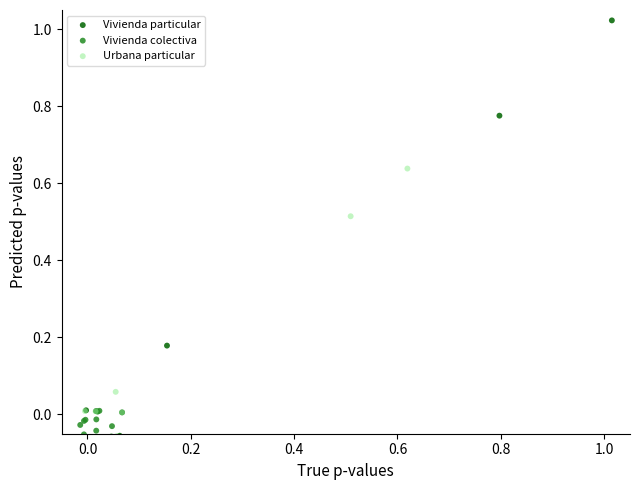

Which series has the widest spread of Y values?

Vivienda particular